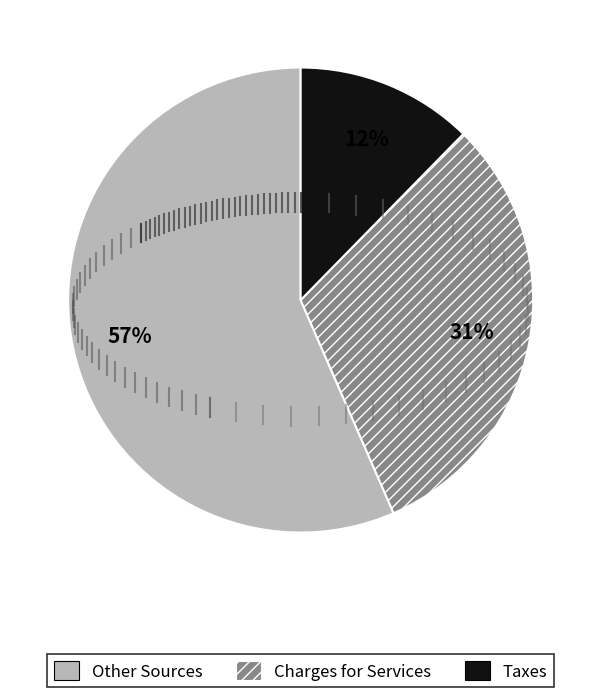

To the nearest percent, what is the average slice percentage?

33%